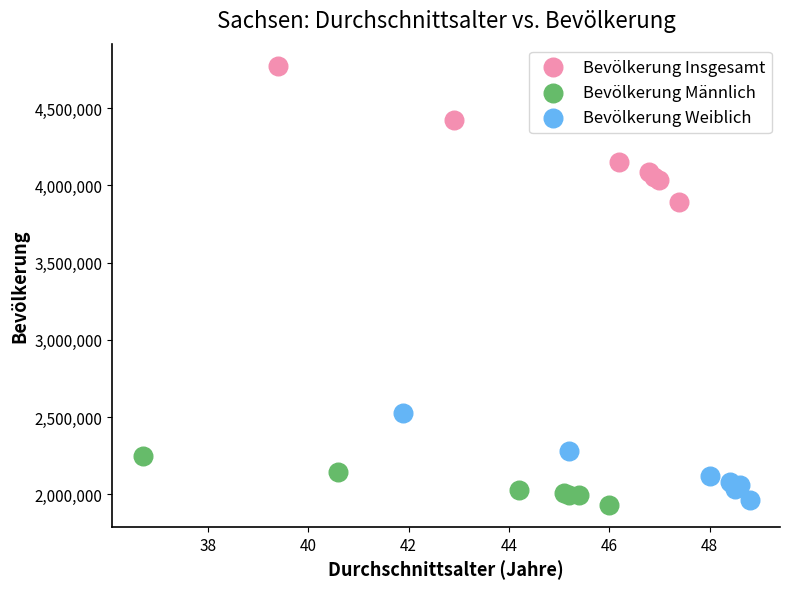

Which series reaches the maximum Y coordinate?

Bevölkerung Insgesamt